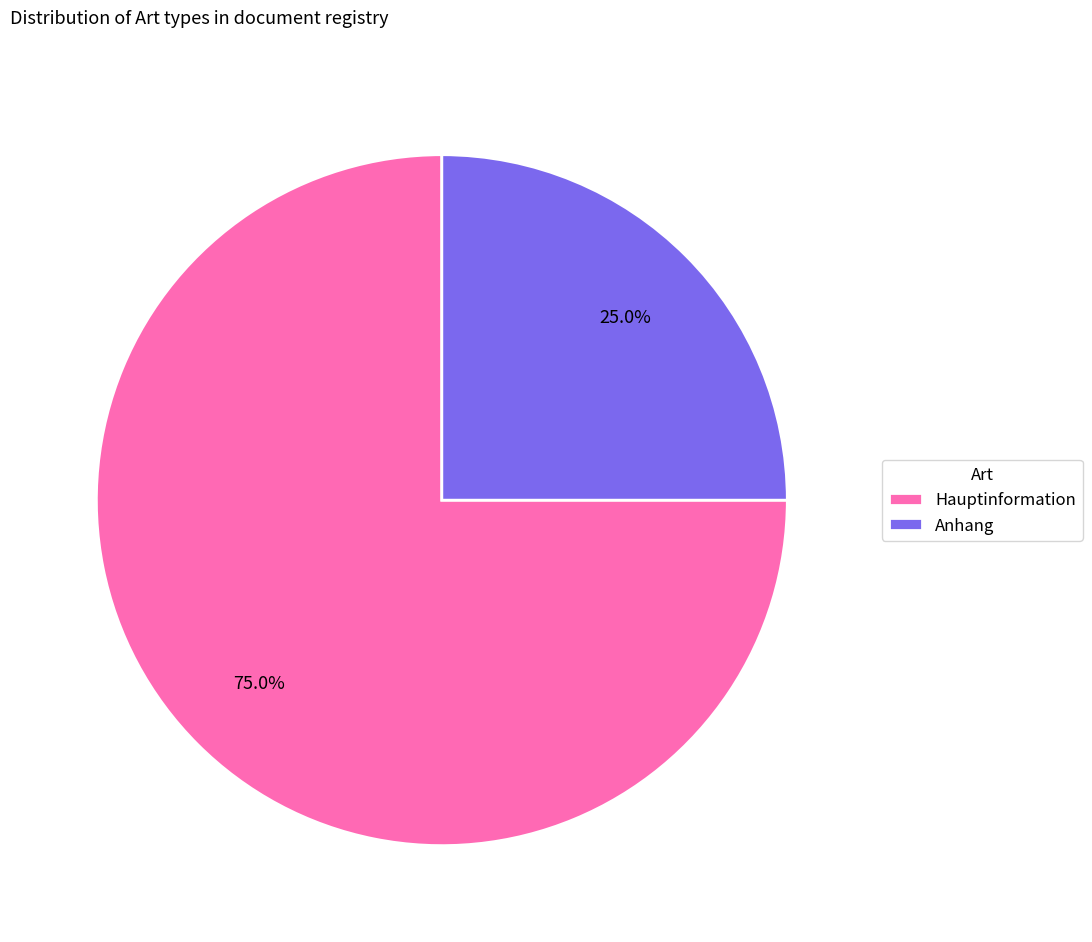

Combined, do Hauptinformation and Anhang account for over 50%?

Yes